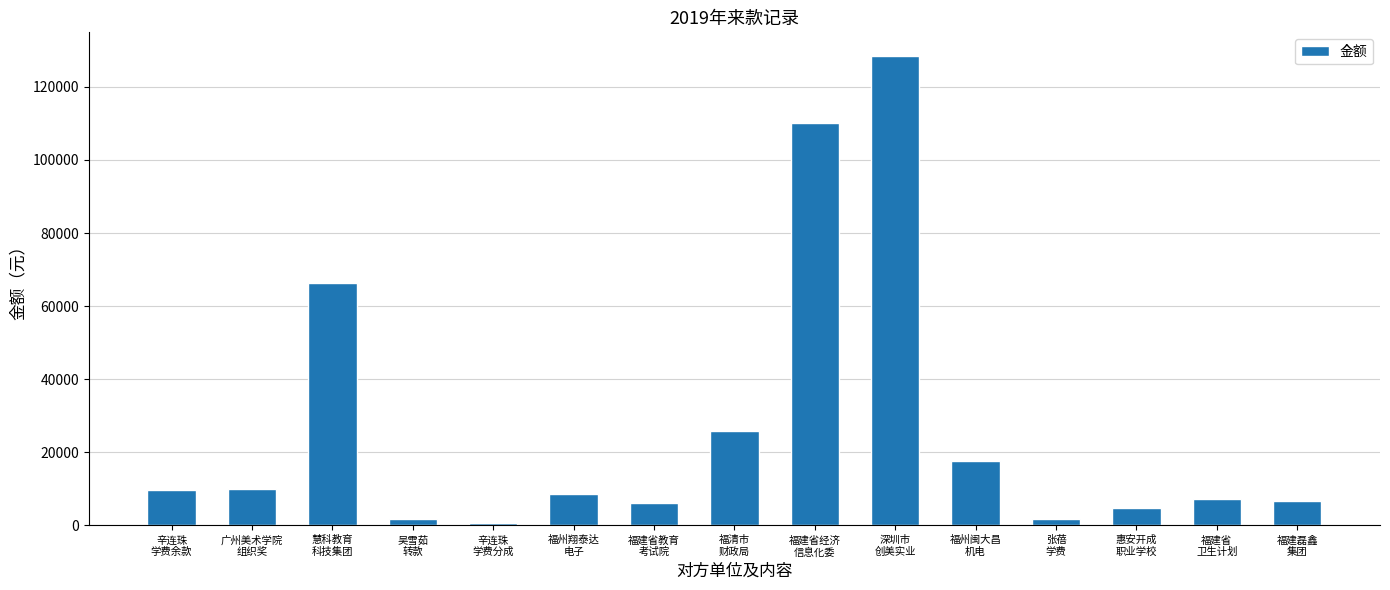

What is the value of the 3rd bar from the left?

66458.0